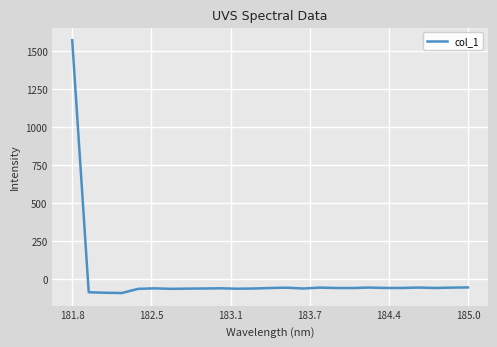

What is the difference between the second highest and second lowest values?

35.1